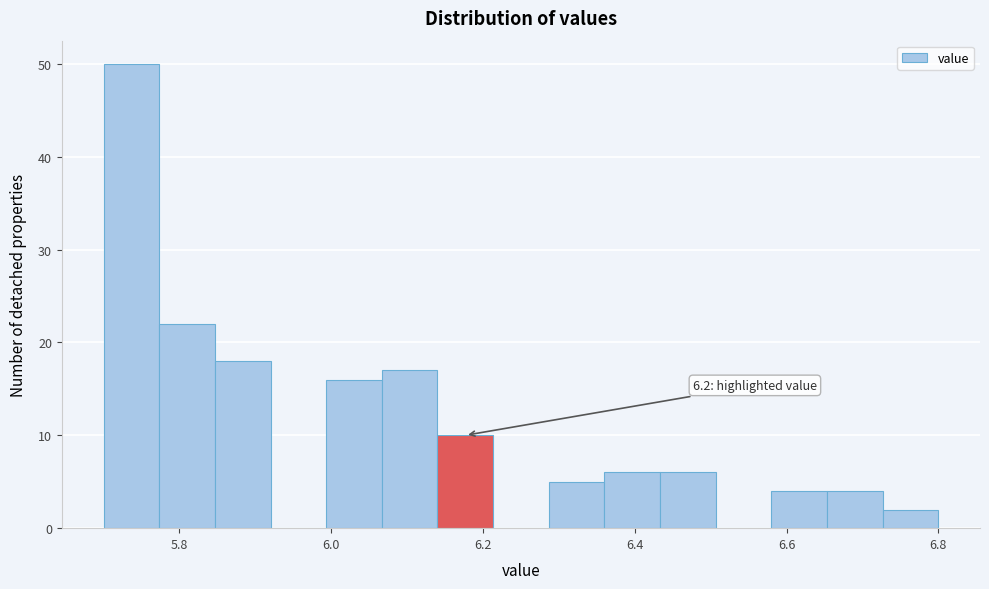

Around what value on the x-axis is the tallest bar? Give the approximate position of its centre, as read against the axis.

5.74